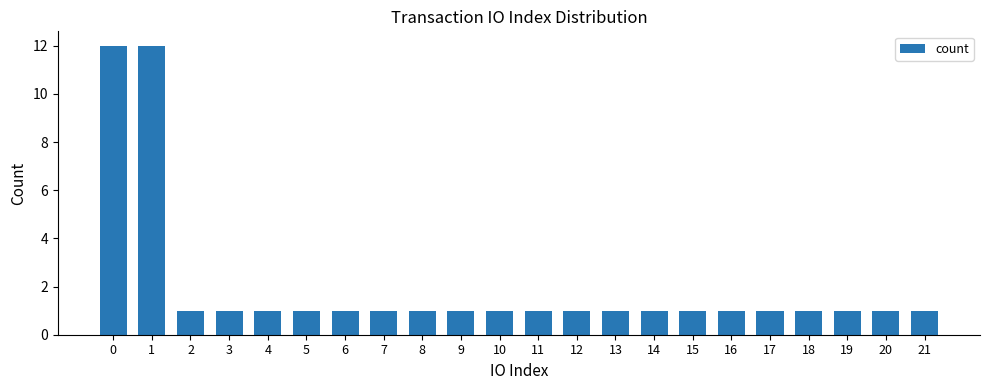

What is the value of the 12th bar from the left?

1